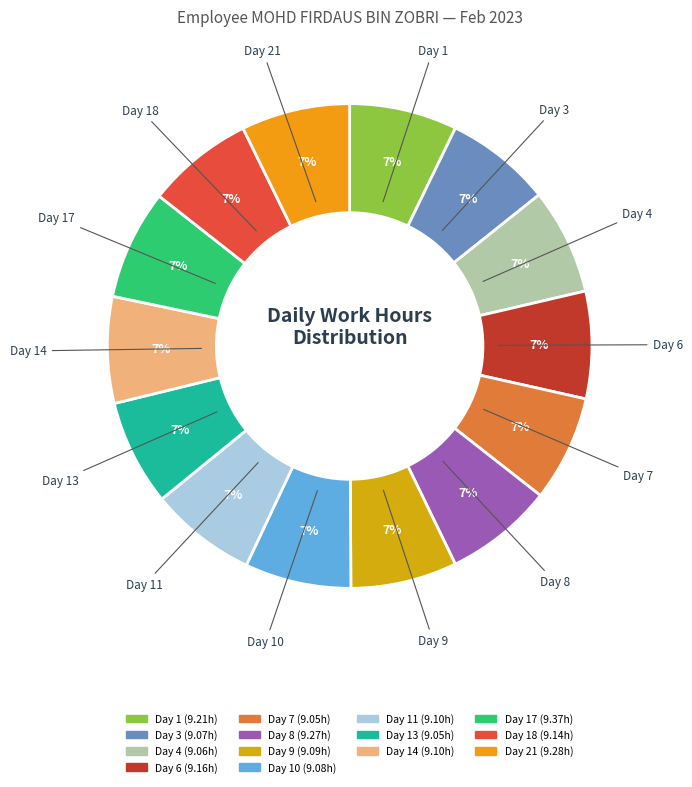

How many slices are in this pie chart?

14